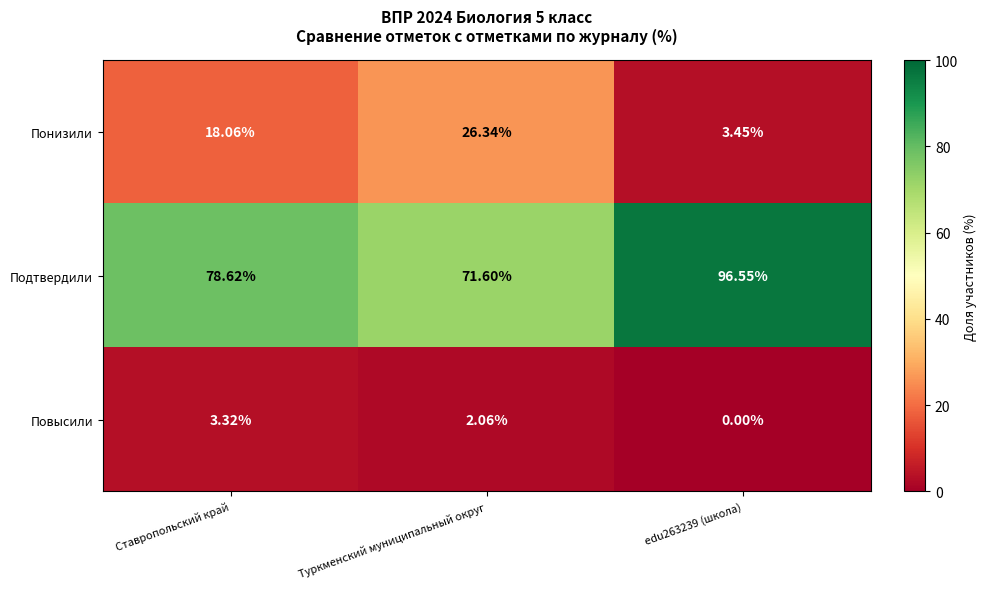

At how many categories does at least one series exceed 63?

3